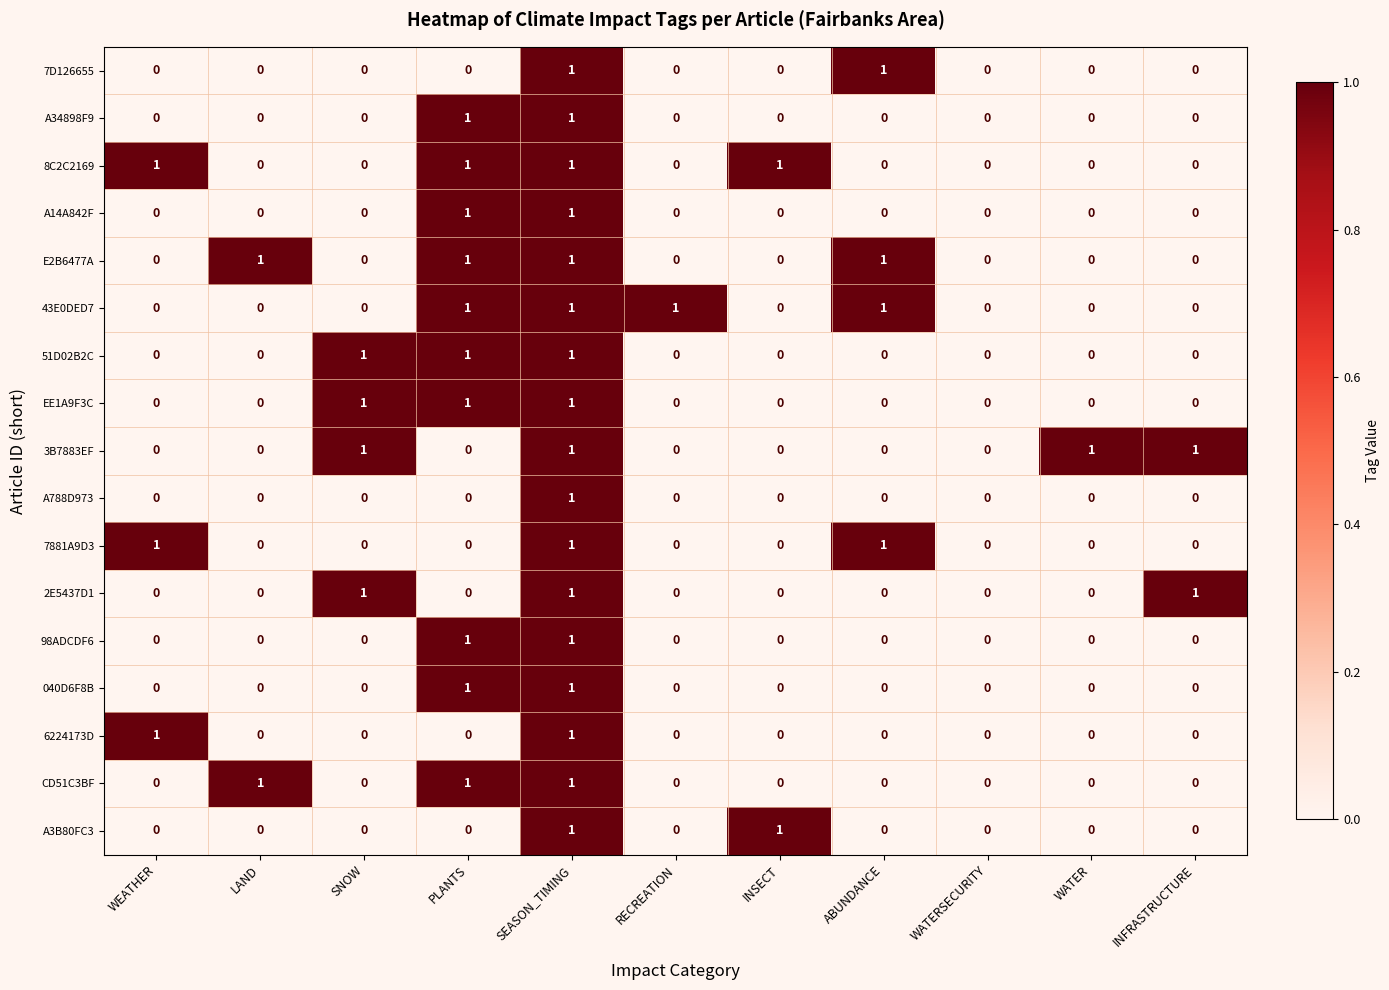

How many 51D02B2C values are between 0 and 1?

11